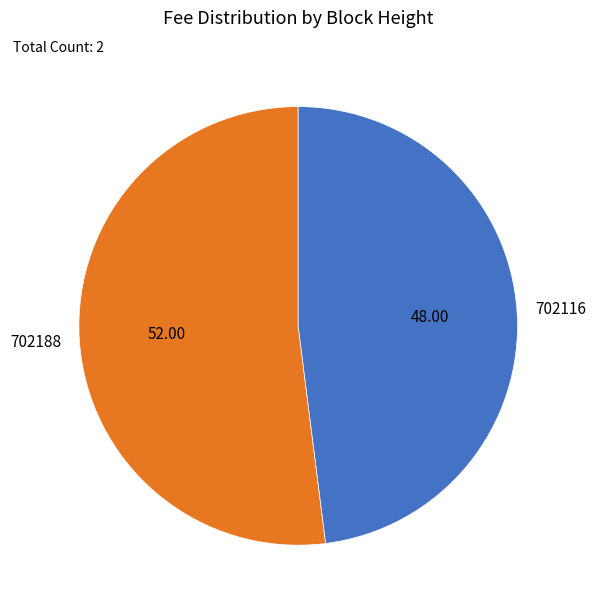

Is there a majority slice in this chart?

Yes